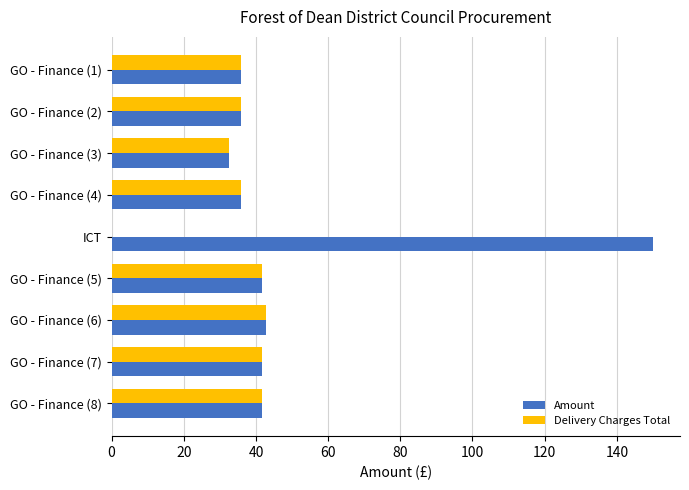

Where is Delivery Charges Total nearest to the value 21?

GO - Finance (3)